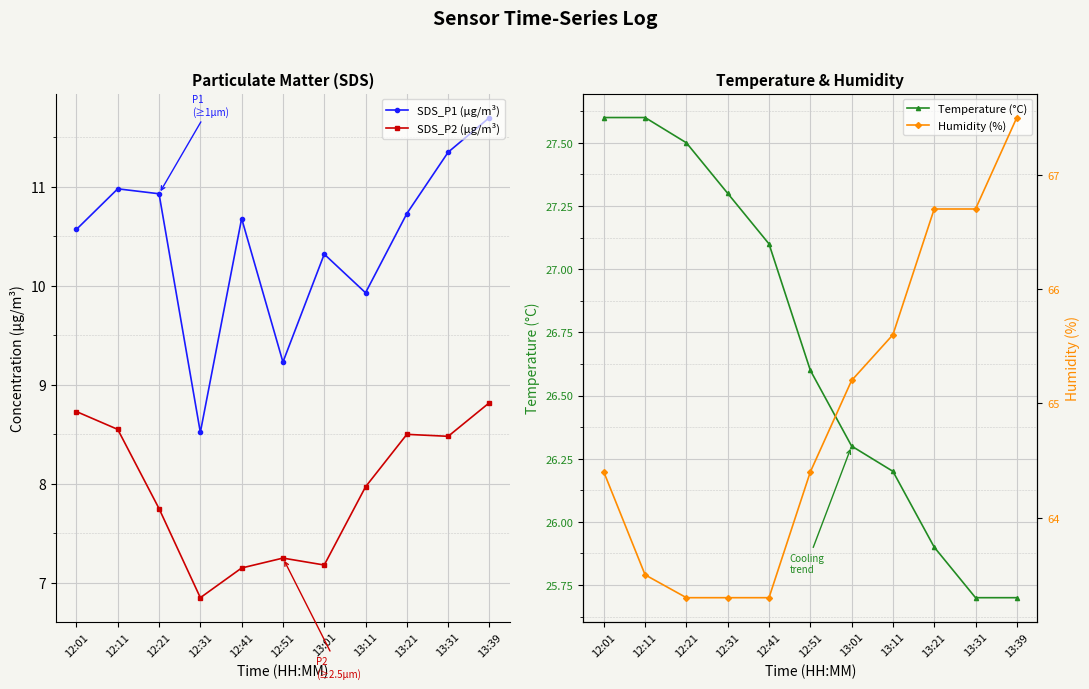

Reading right to left, list all the values displayed in this chart.

SDS_P1 (µg/m³): 13:39=11.7	13:31=11.3	13:21=10.7	13:11=9.9	13:01=10.3	12:51=9.2	12:41=10.7	12:31=8.5	12:21=10.9	12:11=11.0	12:01=10.6
SDS_P2 (µg/m³): 13:39=8.8	13:31=8.5	13:21=8.5	13:11=8.0	13:01=7.2	12:51=7.2	12:41=7.2	12:31=6.8	12:21=7.8	12:11=8.6	12:01=8.7
Temperature (°C): 13:39=25.7	13:31=25.7	13:21=25.9	13:11=26.2	13:01=26.3	12:51=26.6	12:41=27.1	12:31=27.3	12:21=27.5	12:11=27.6	12:01=27.6
Humidity (%): 13:39=67.5	13:31=66.7	13:21=66.7	13:11=65.6	13:01=65.2	12:51=64.4	12:41=63.3	12:31=63.3	12:21=63.3	12:11=63.5	12:01=64.4